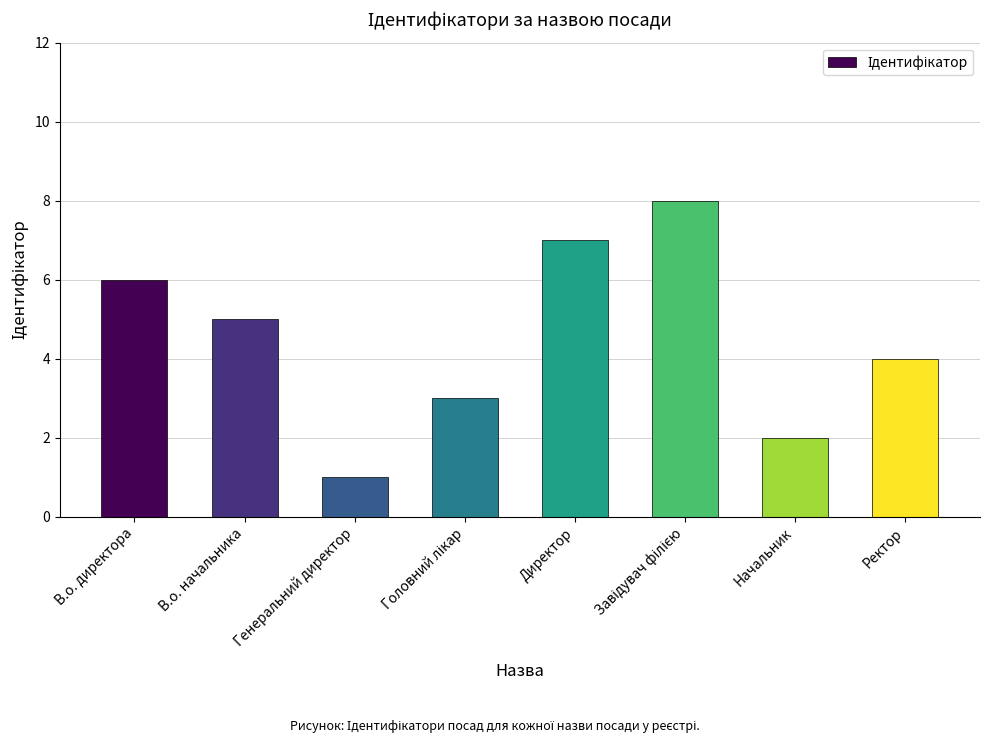

What is the sum of all values?

36